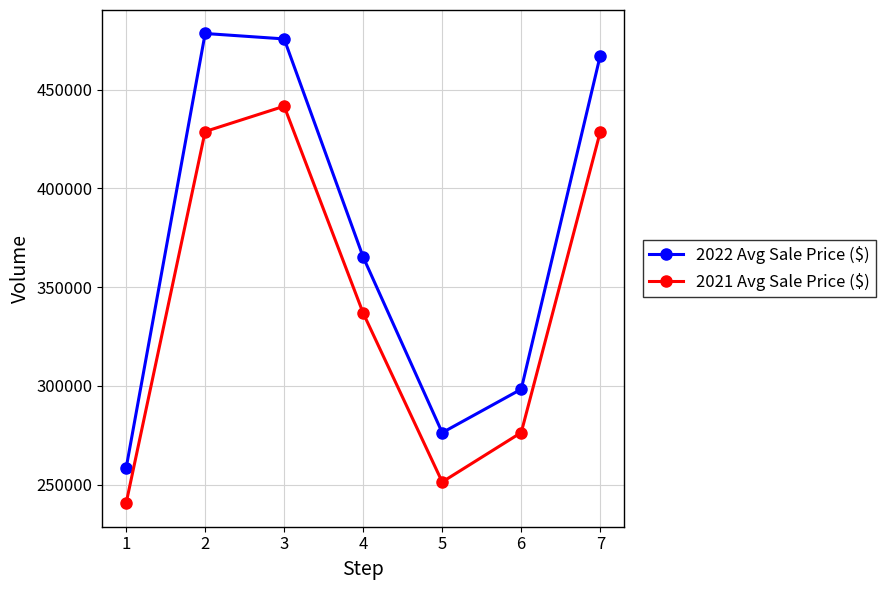

True or false: 2021 Avg Sale Price ($) and 2022 Avg Sale Price ($) cross at least once.

False